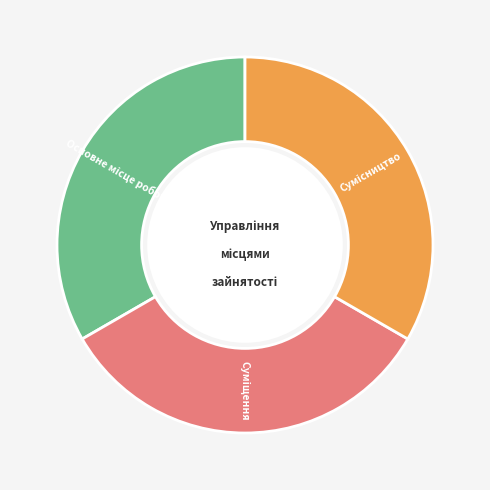

Does any single category account for the majority?

No